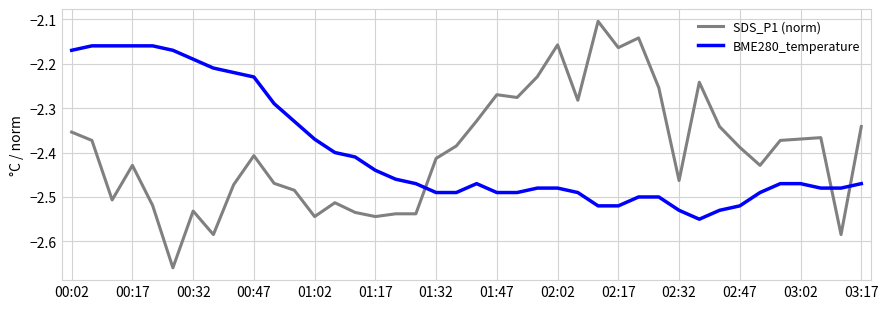

Which series ends up on top after the final intersection of BME280_temperature and SDS_P1 (norm)?

SDS_P1 (norm)